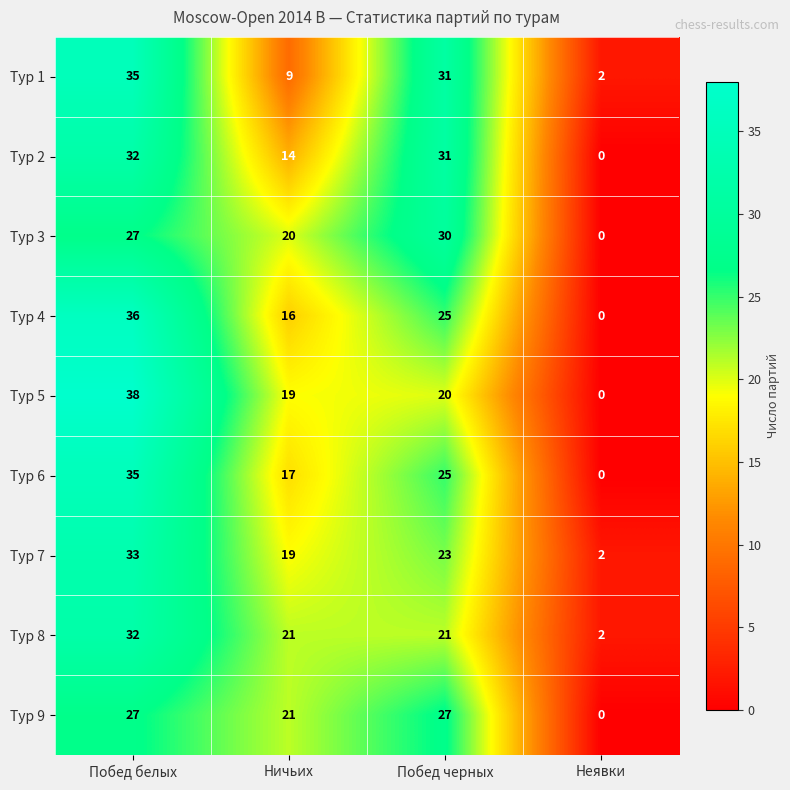

What is the maximum value shown in the chart?

38